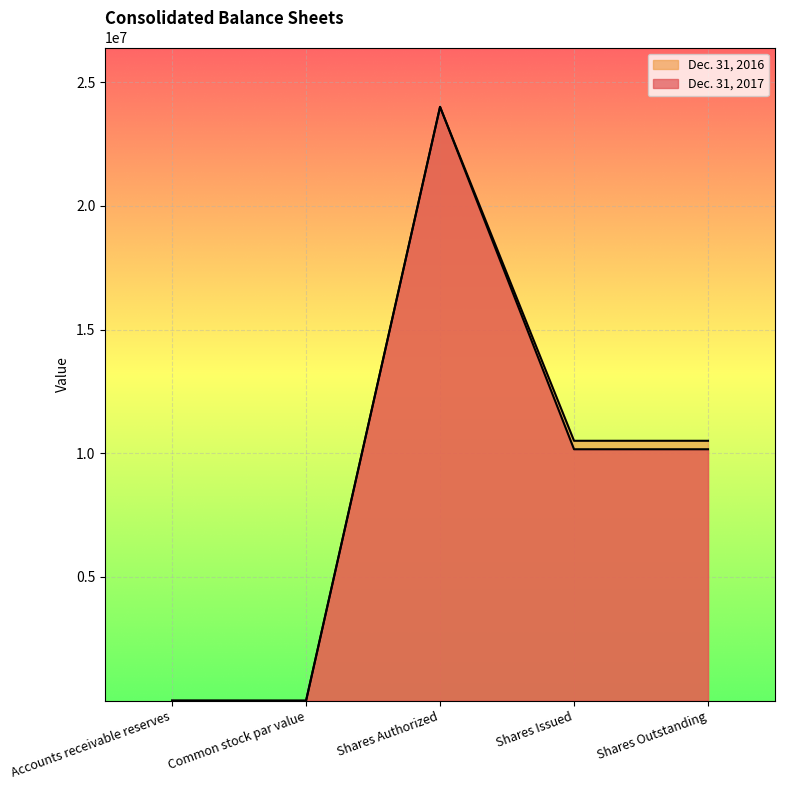

Count the number of data series in this chart.

2